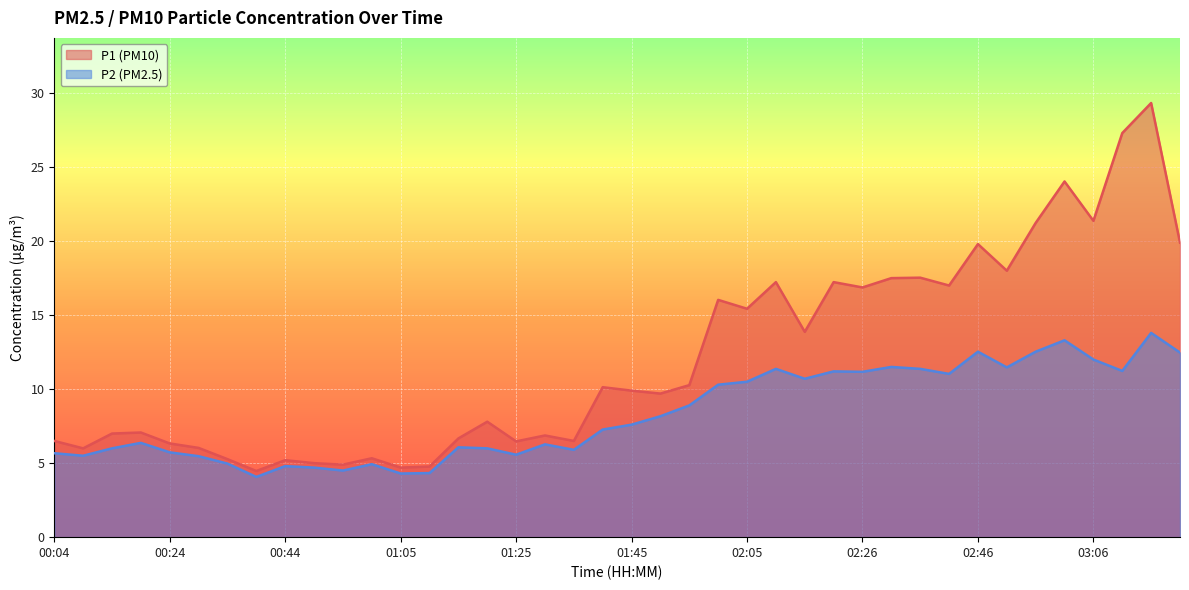

List the series in order of their overall mean, lowest first.

P2 (PM2.5), P1 (PM10)